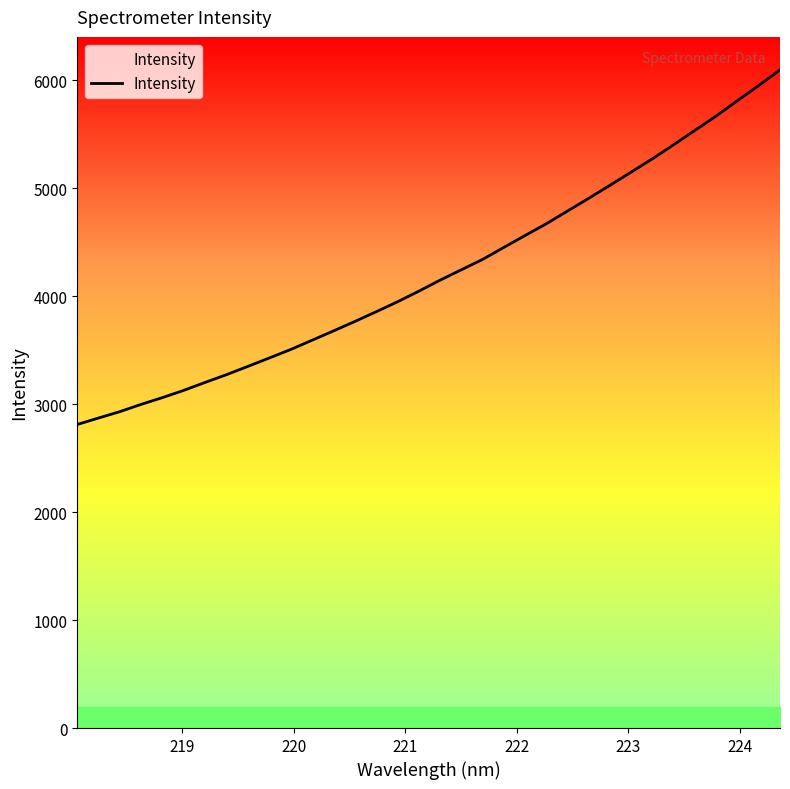

Reading left to right, what are all the values shown in this chart?

2812.1	2872.2	2931.2	2998.8	3061.4	3128.7	3202.0	3273.6	3350.0	3427.5	3505.8	3591.3	3677.2	3764.3	3854.2	3946.2	4044.2	4146.5	4243.2	4338.9	4450.2	4560.8	4669.8	4788.2	4906.3	5027.2	5149.9	5273.6	5404.0	5536.8	5670.0	5812.4	5952.7	6097.9